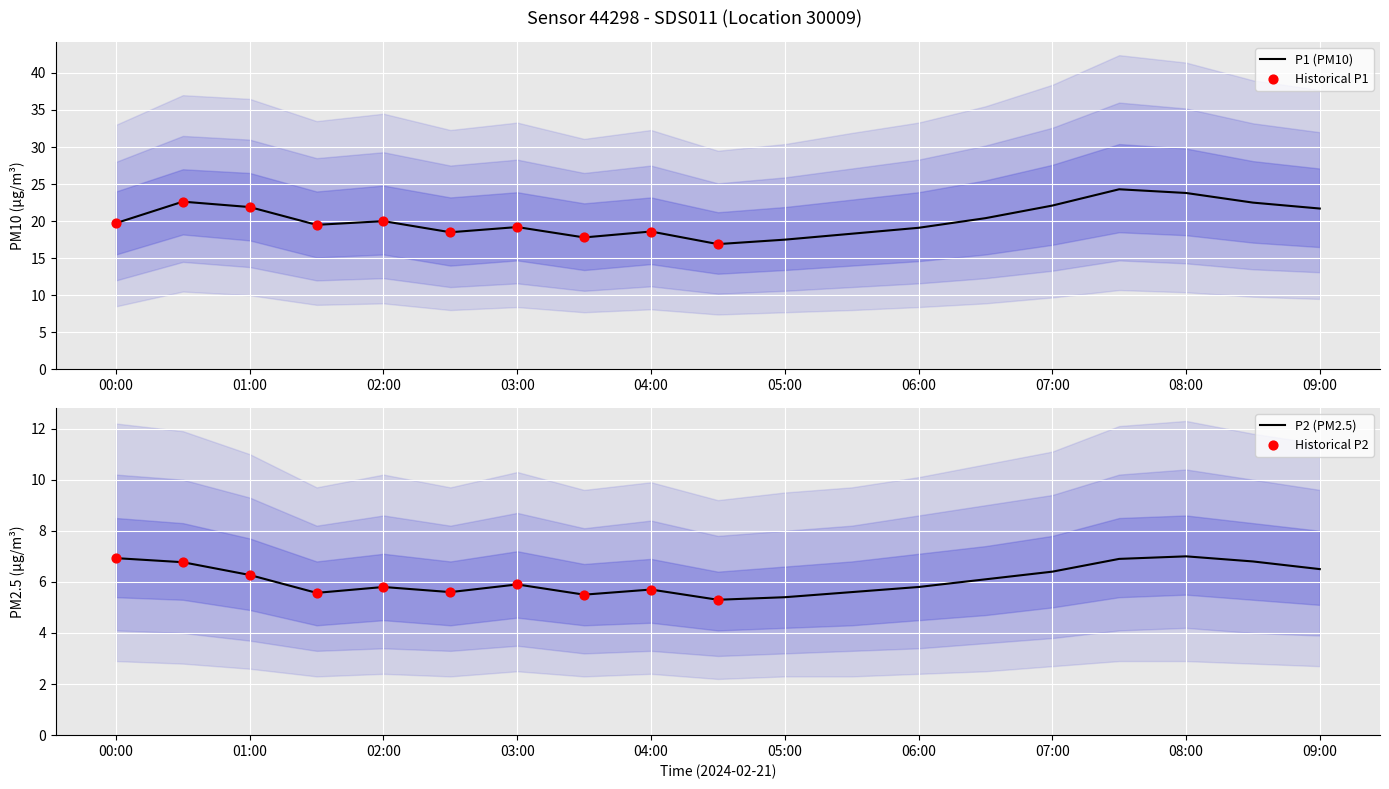

True or false: P1 (PM10) has a value of 17.5 at 05:00.

True